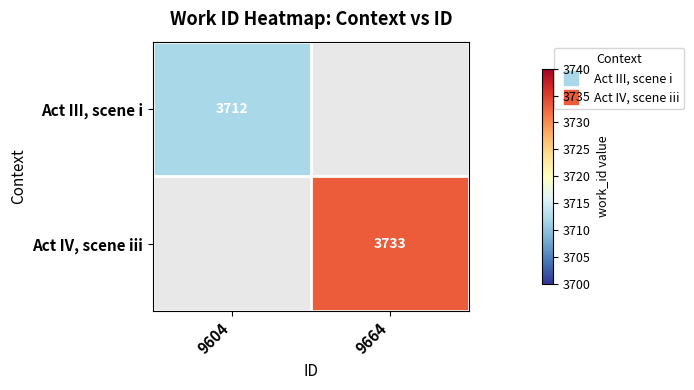

What is the smallest value displayed?

3712.0